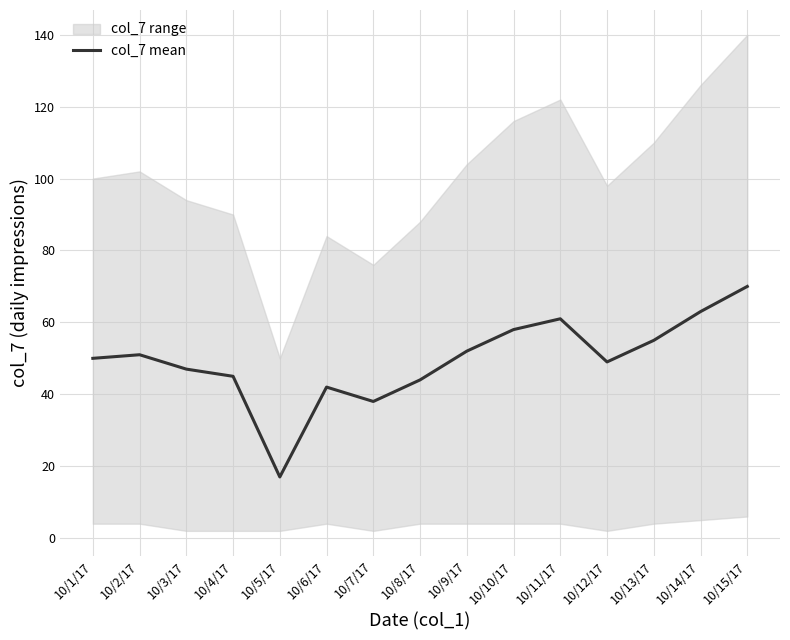

What is the greatest value displayed?

70